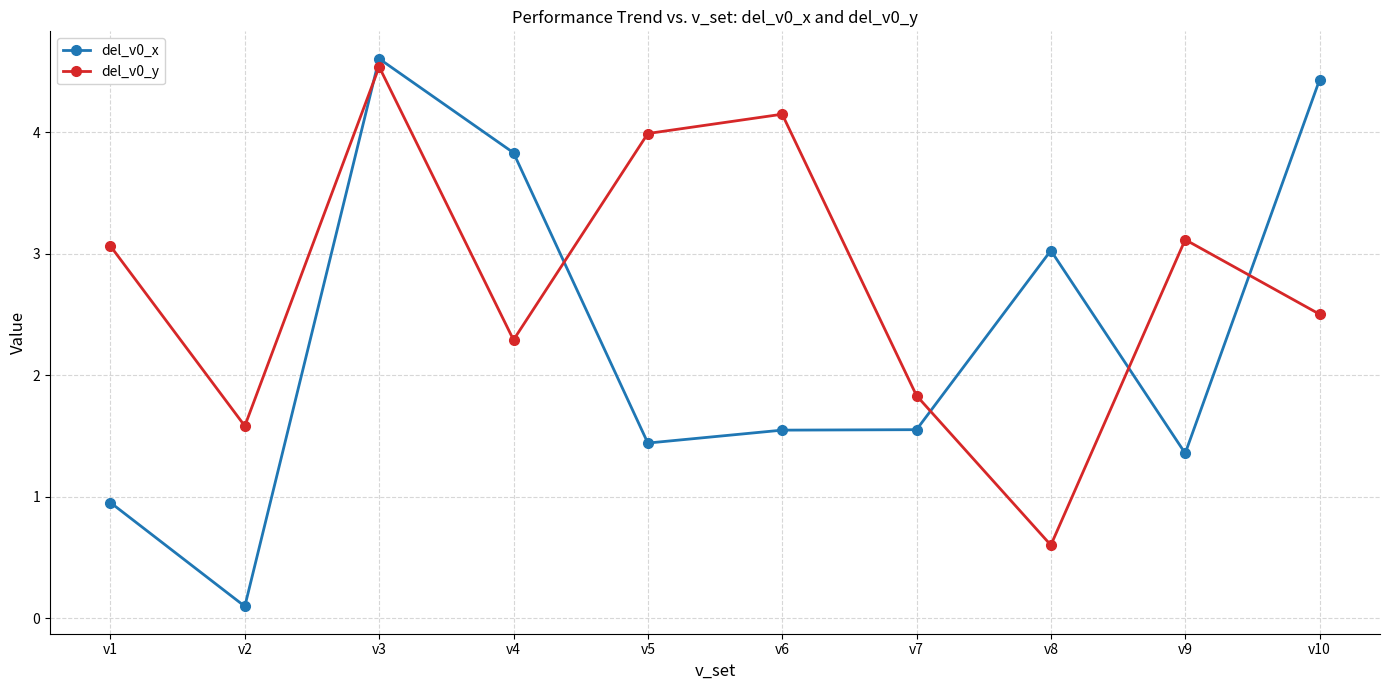

What are all the series names shown in the legend?

del_v0_x, del_v0_y